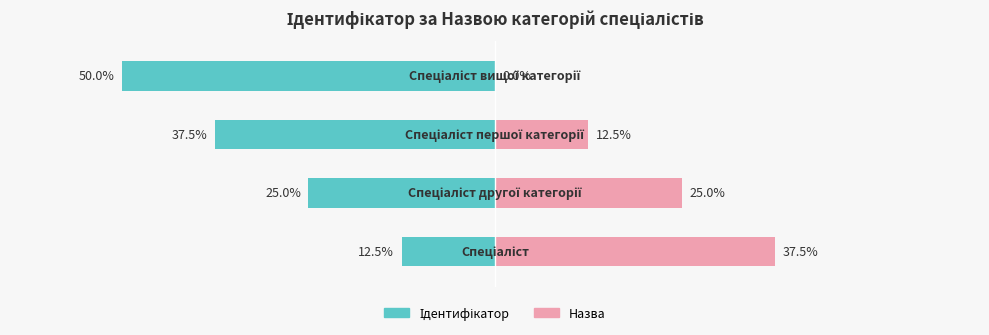

Between 3 and 2, which is larger?

2